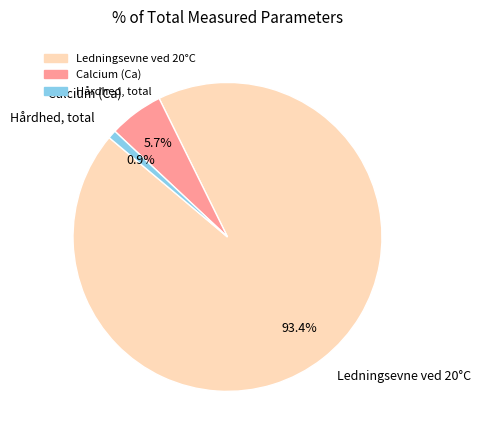

Which slice is the smallest?

Hårdhed, total